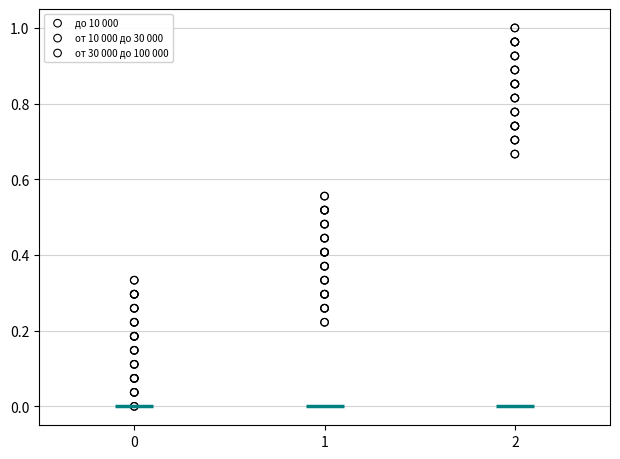

Which series contains the lowest Y value?

до 10 000